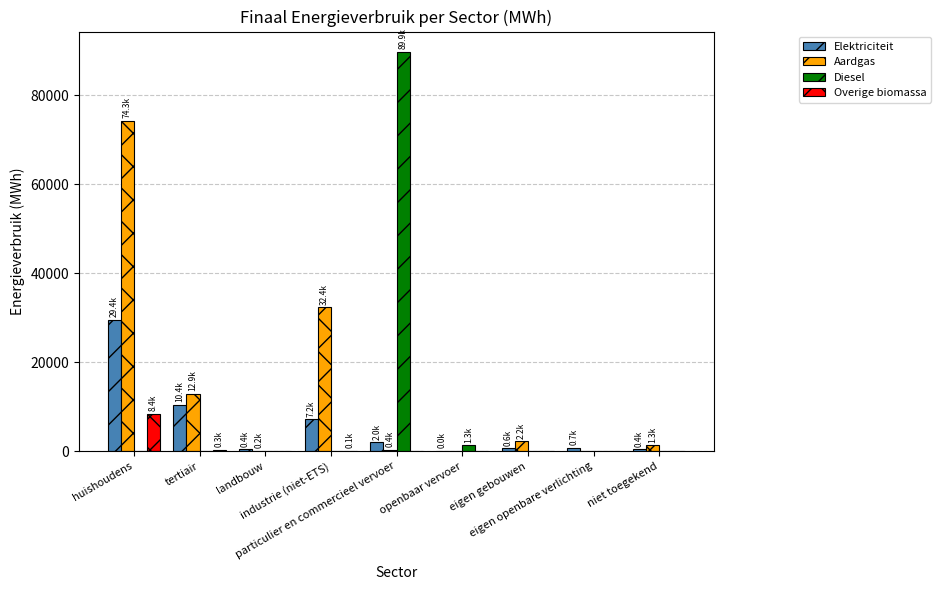

The value of Diesel at huishoudens is -30782.2. True or false?

False